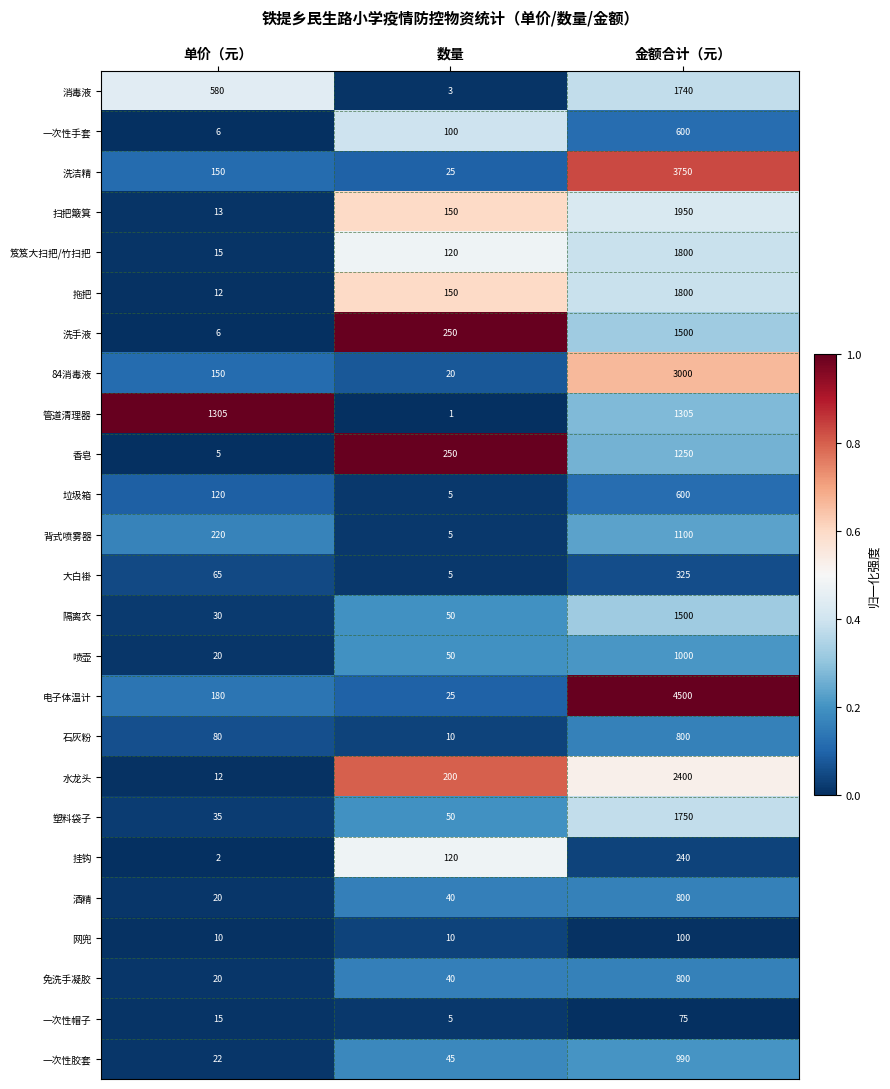

The value of 消毒液 at 单价（元） is 580. True or false?

True